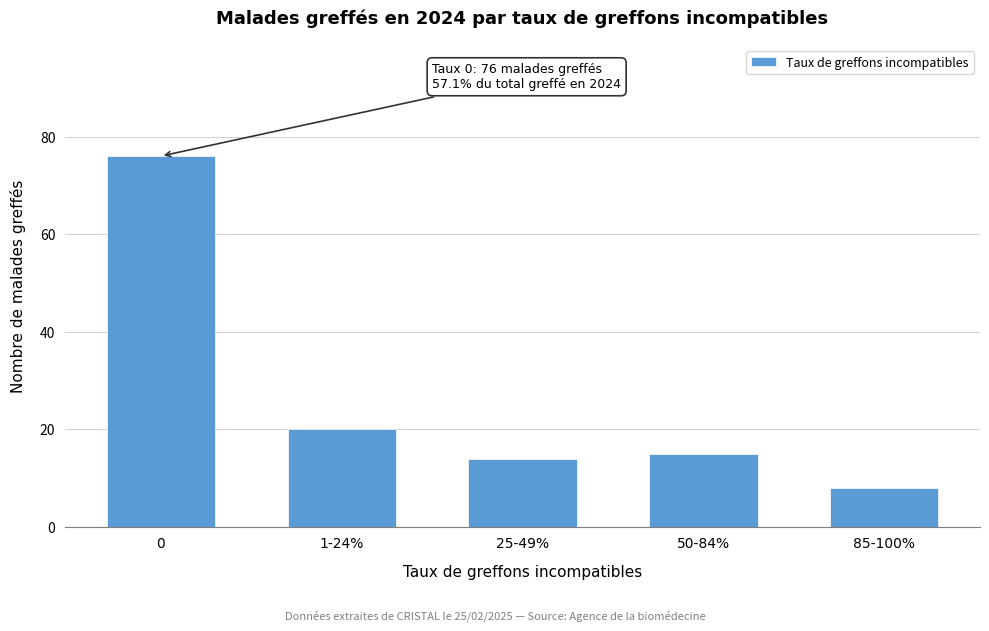

Reading left to right, transcribe all the data shown in this chart.

0=76	1-24%=20	25-49%=14	50-84%=15	85-100%=8